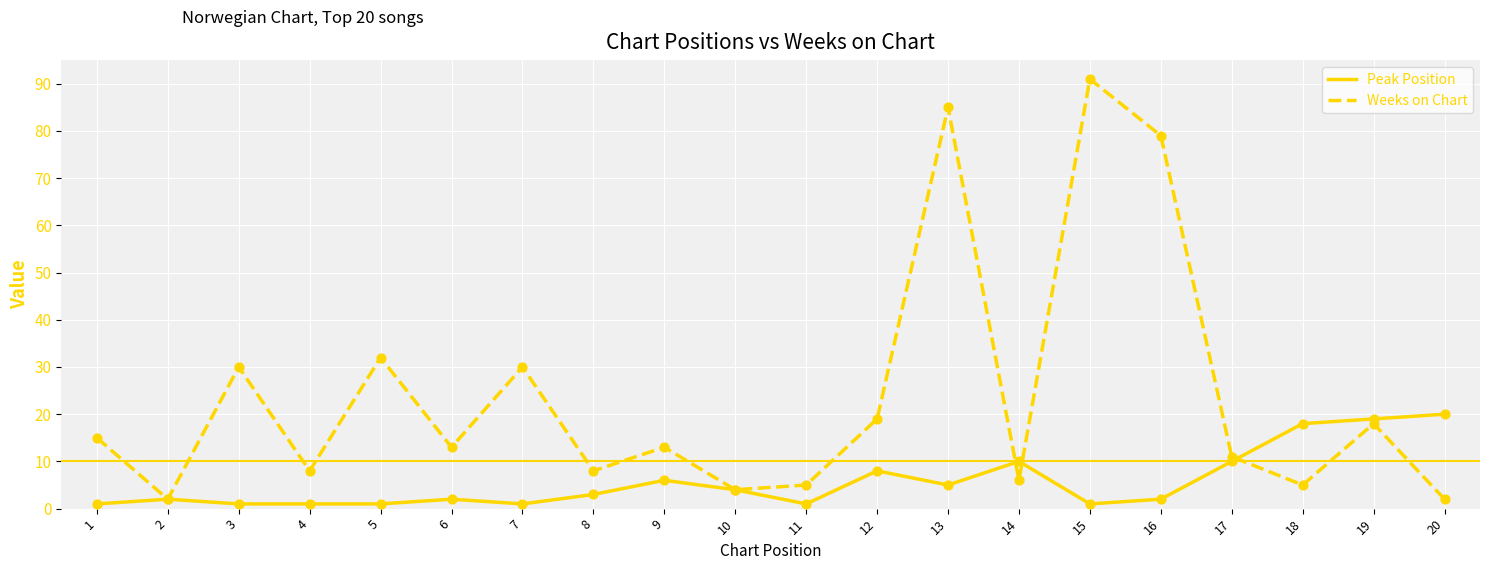

At how many categories does at least one series exceed 57?

3